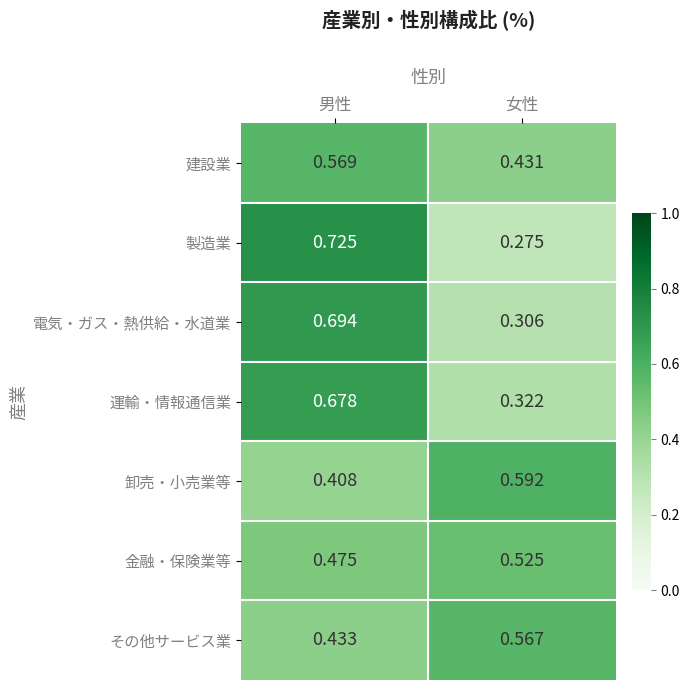

At which category does the chart reach its minimum across all series?

女性